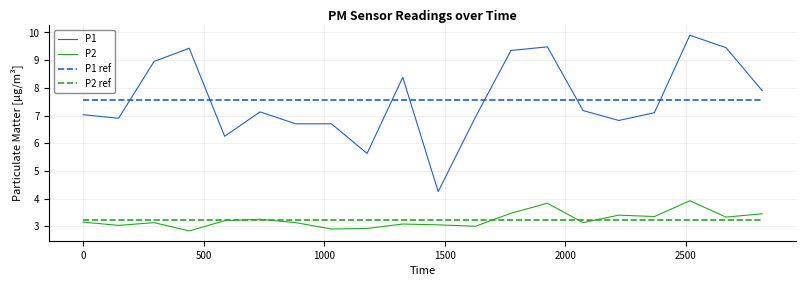

Which series has the largest total across all categories?

P1